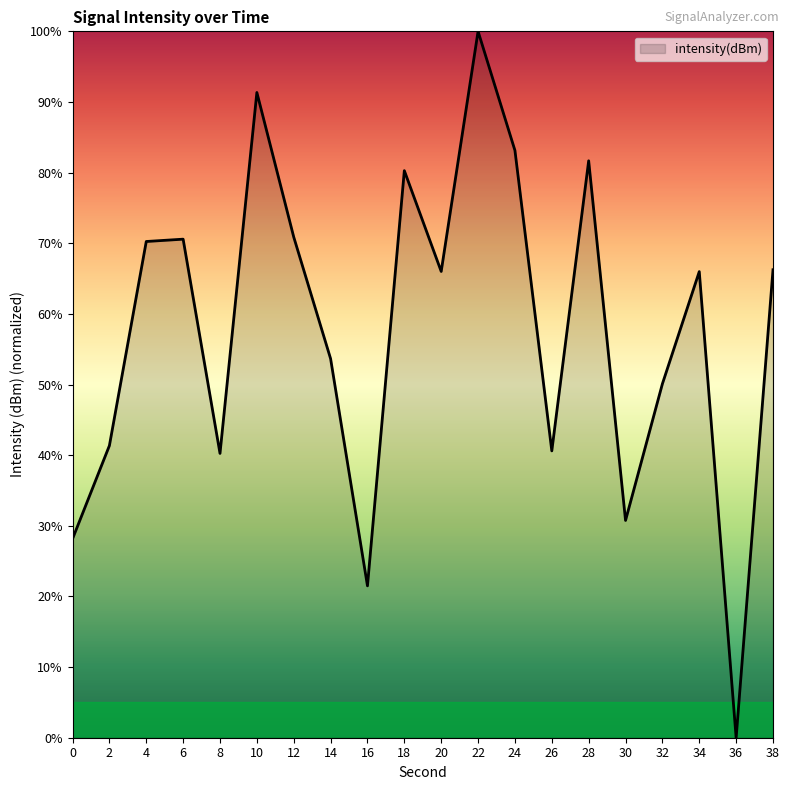

What is the ratio of the value at 30 to the value at 22?

0.3